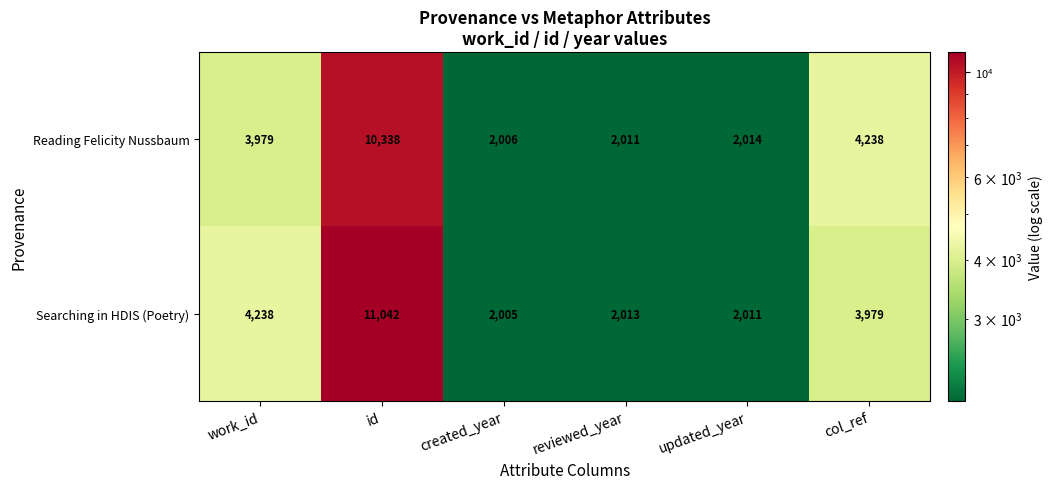

What is the maximum value shown in the chart?

11042